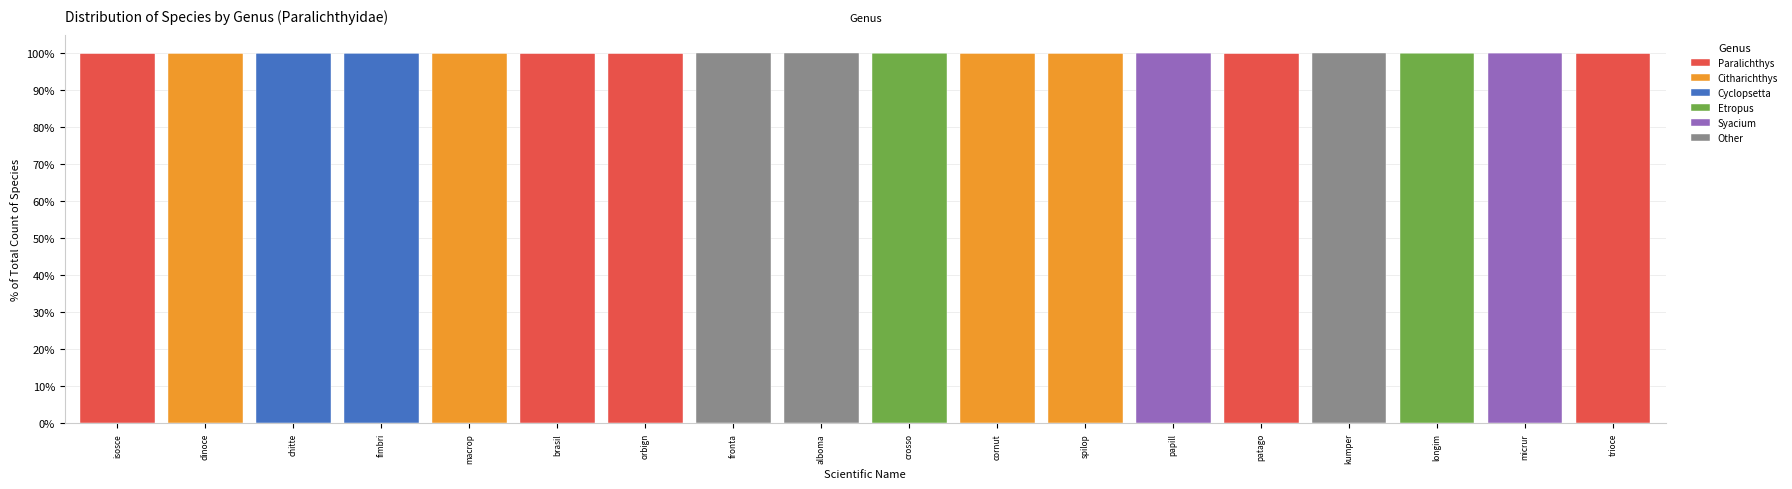

Does the chart contain stacked bars?

Yes